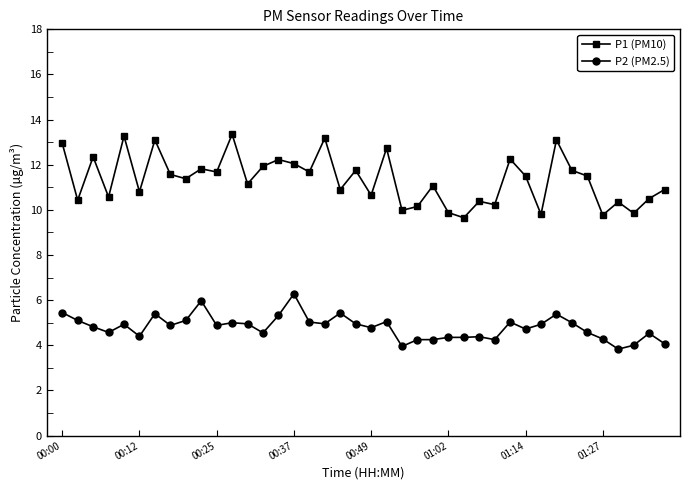

What is the difference between the maximum and second lowest values in the P2 (PM2.5) series?

2.3